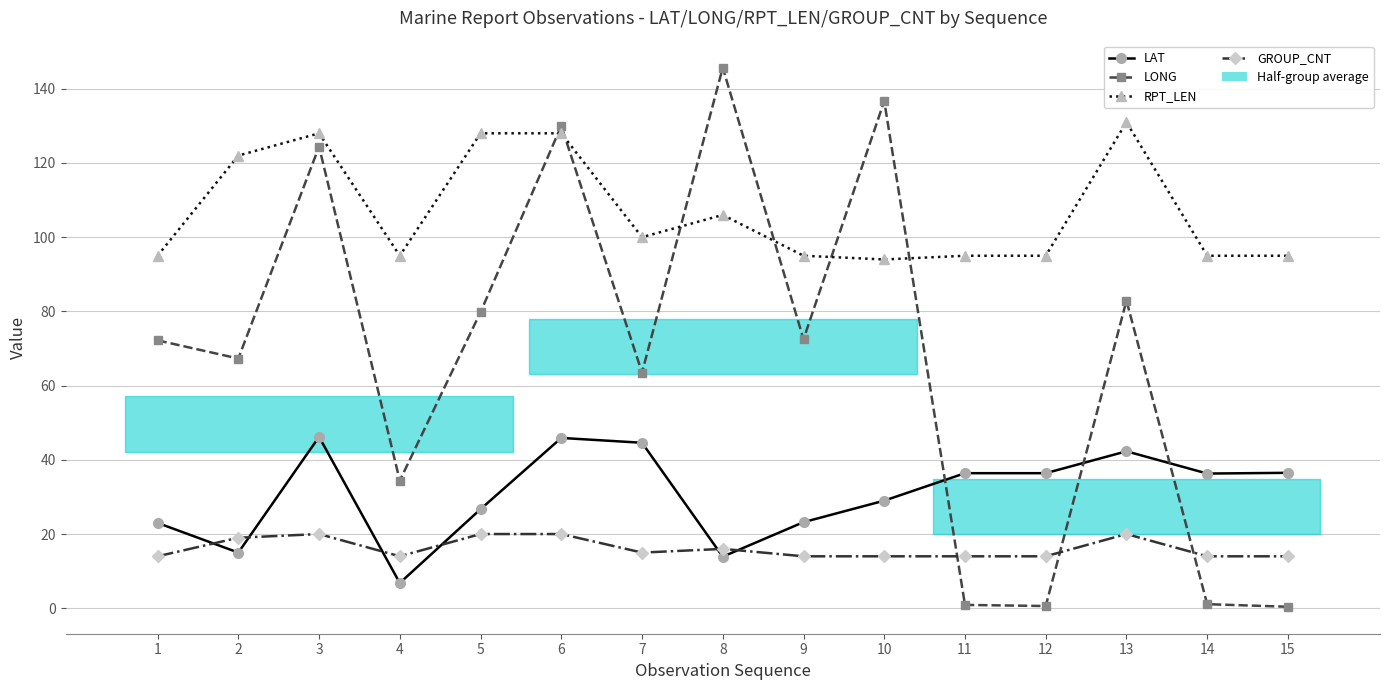

How many intersections are there between RPT_LEN and LONG?

6